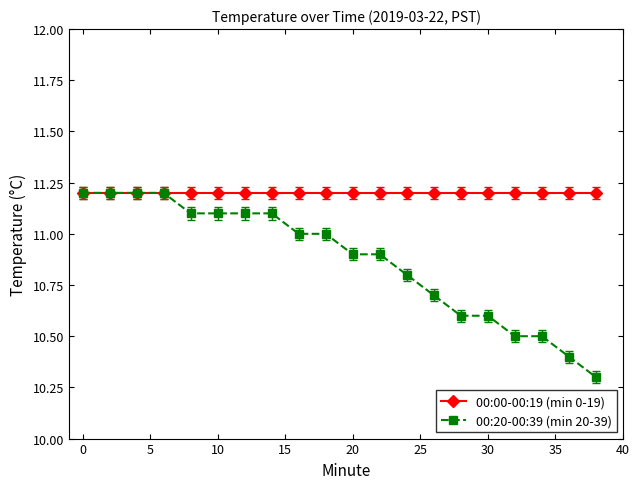

What is the value of the 00:20-00:39 (min 20-39) point at the 11th from the left?

10.9